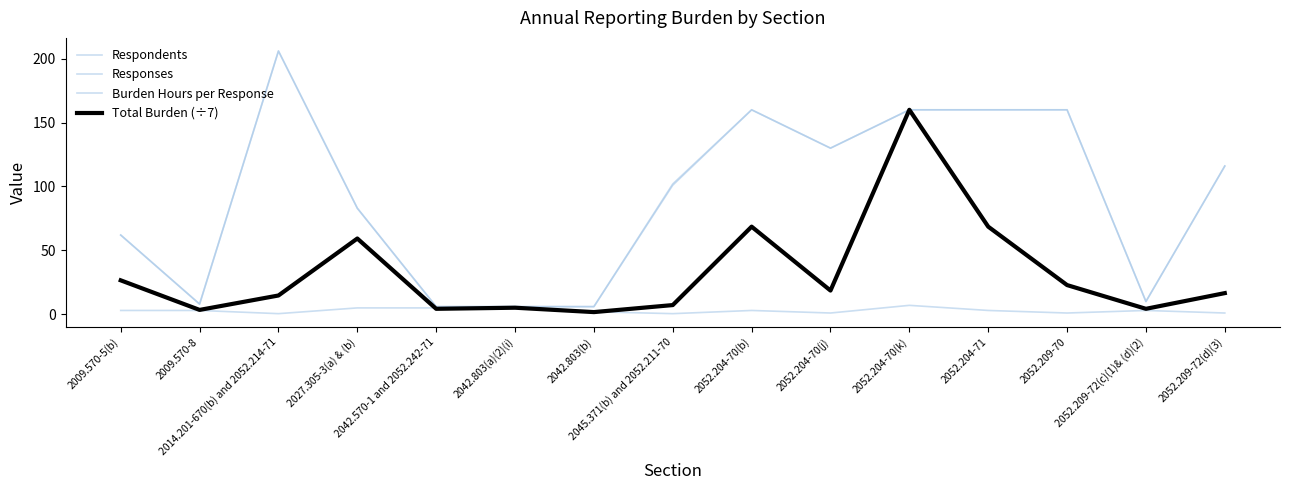

What is the difference between the highest and lowest values at 2052.204-70(k)?

153.0